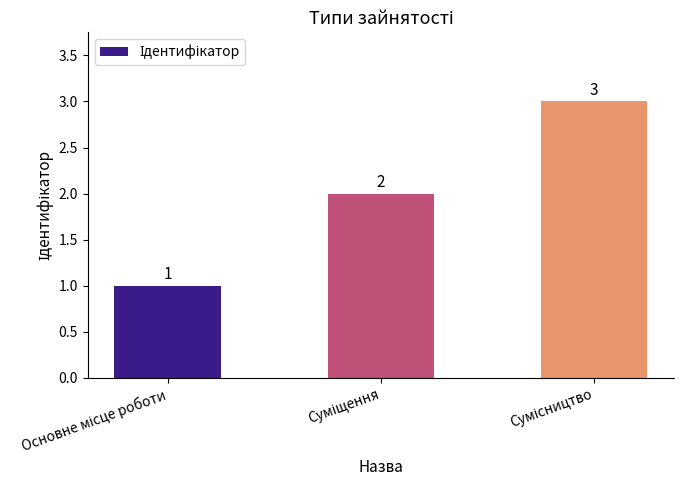

What is the average value?

2